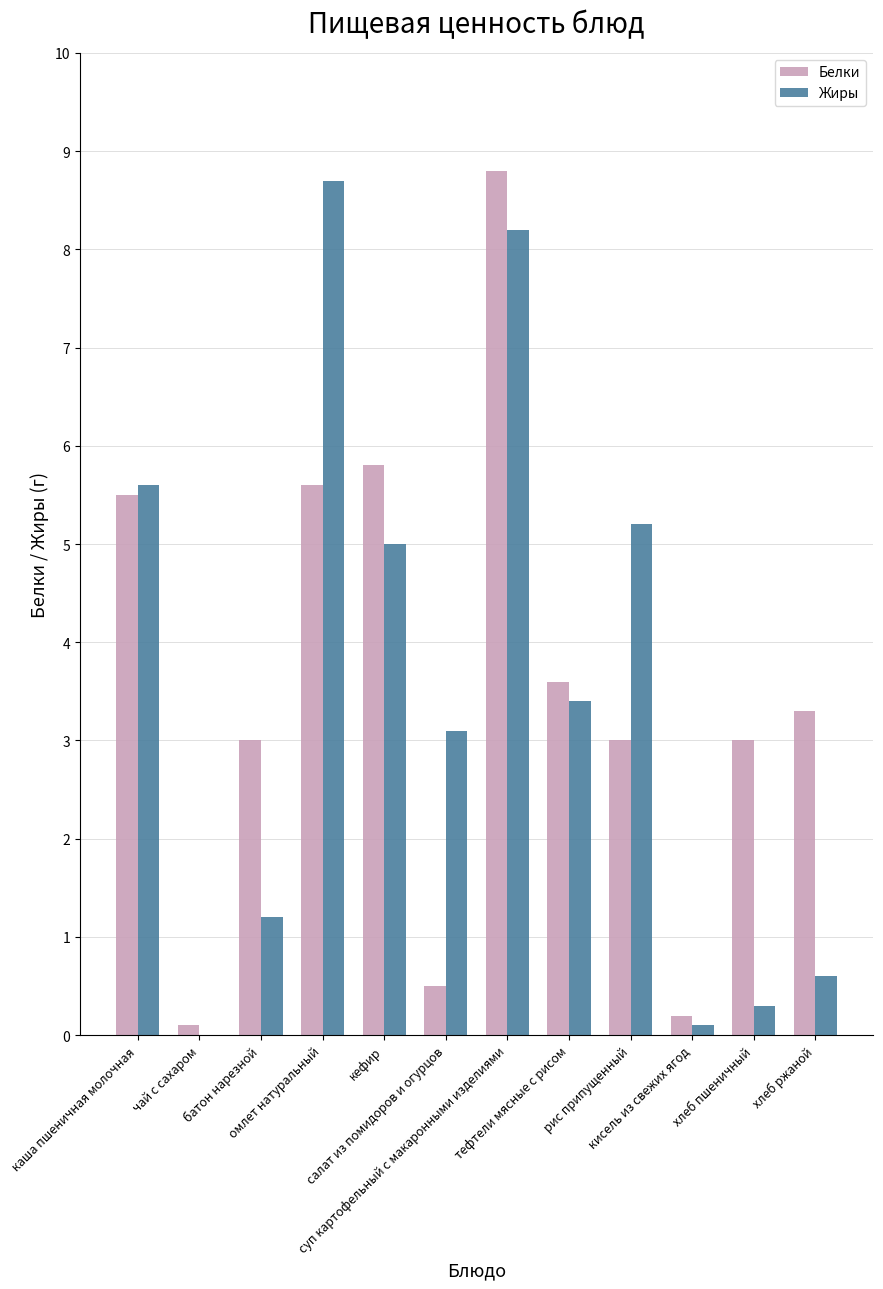

What is the sum of all Белки values?

42.4